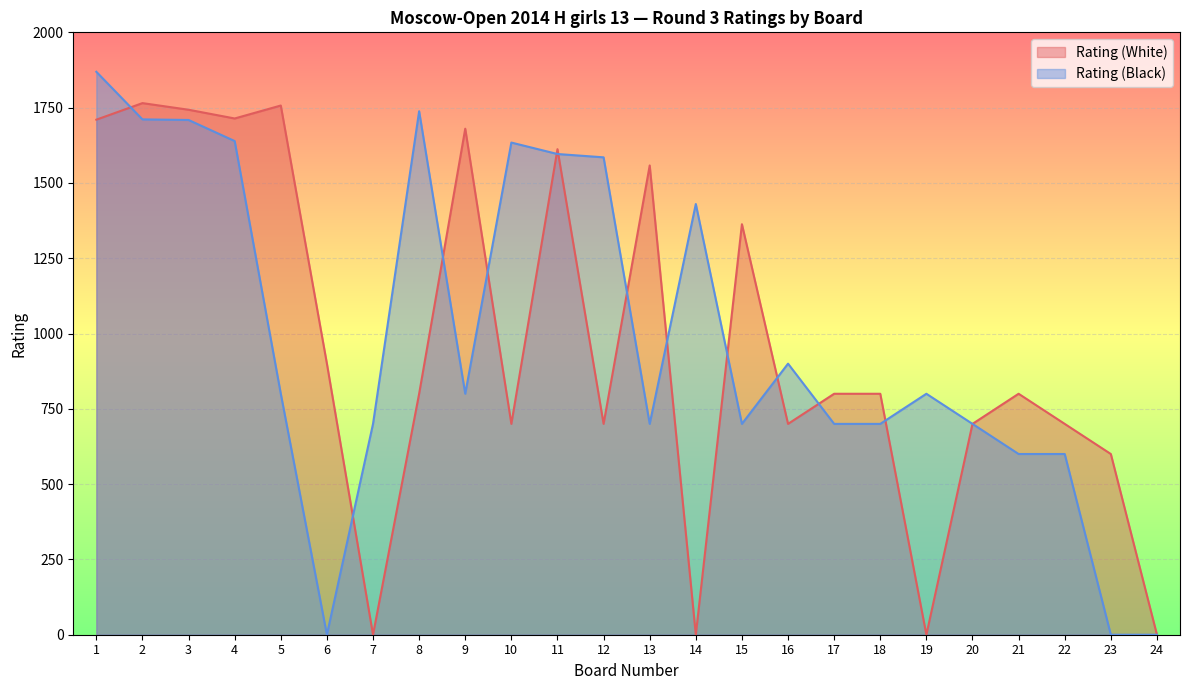

True or false: Rating (White) and Rating (Black) cross at least once.

True